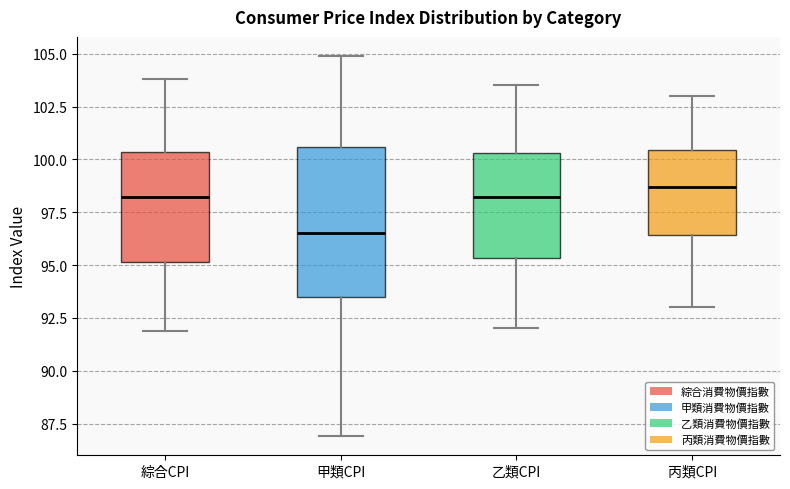

Comparing the boxes themselves (not the whiskers), which one is the tallest?

甲類CPI